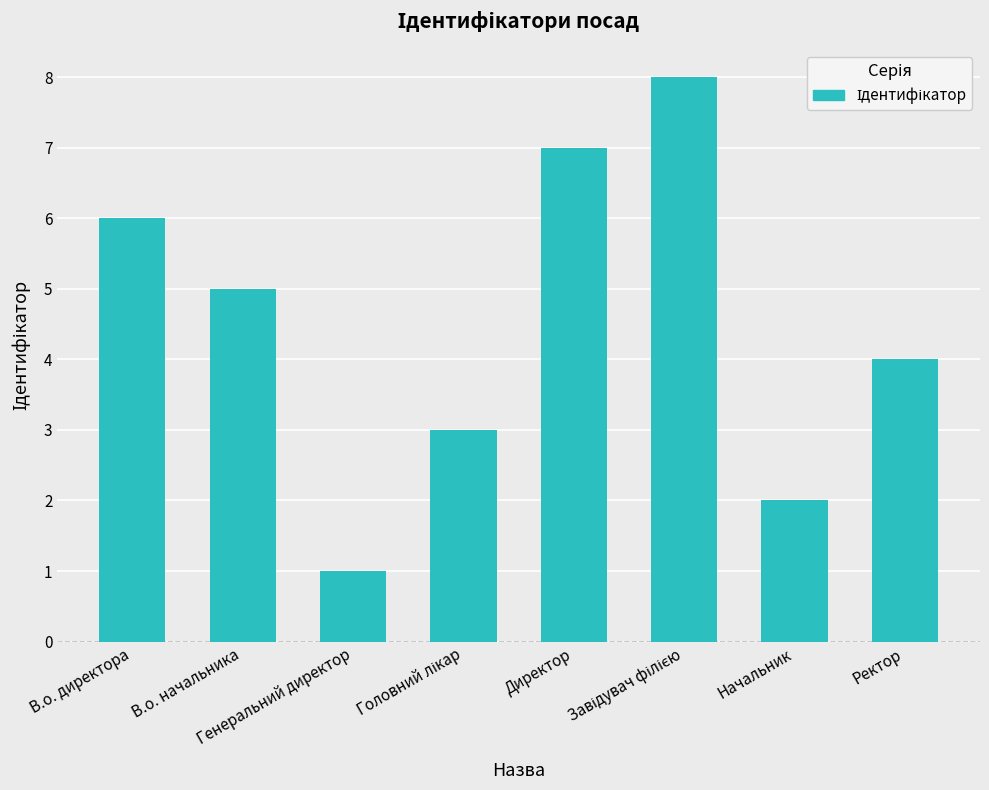

At which label is the value closest to 4?

Ректор